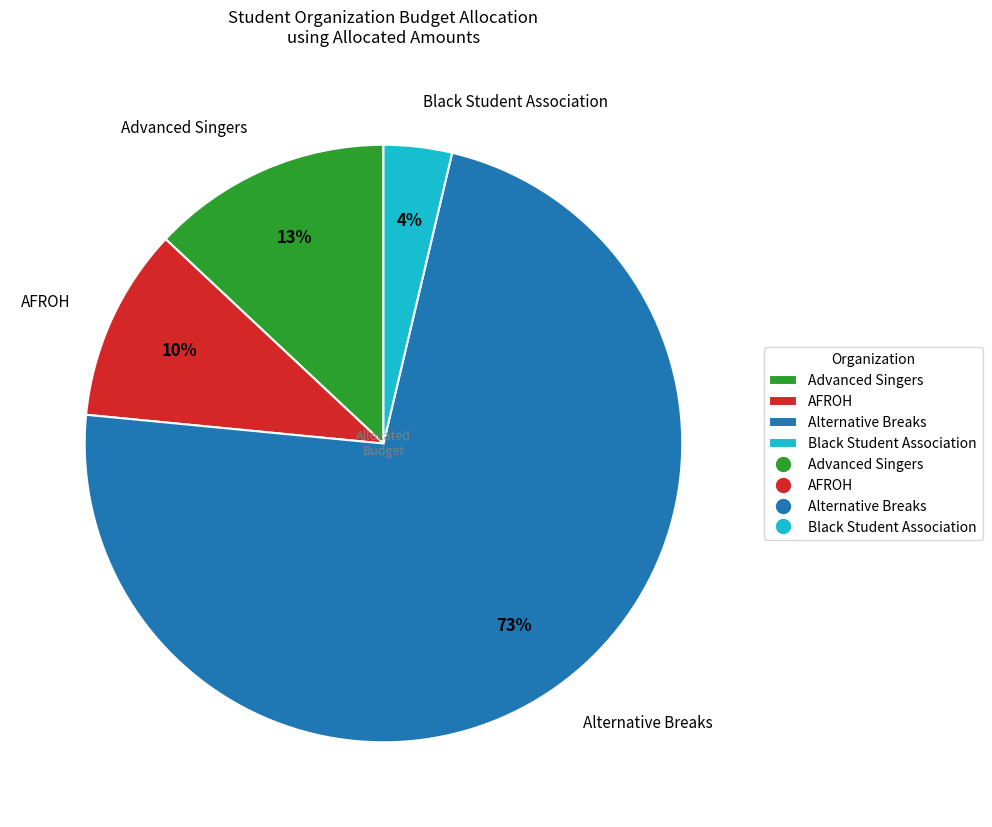

What is the largest slice in the pie chart?

Alternative Breaks